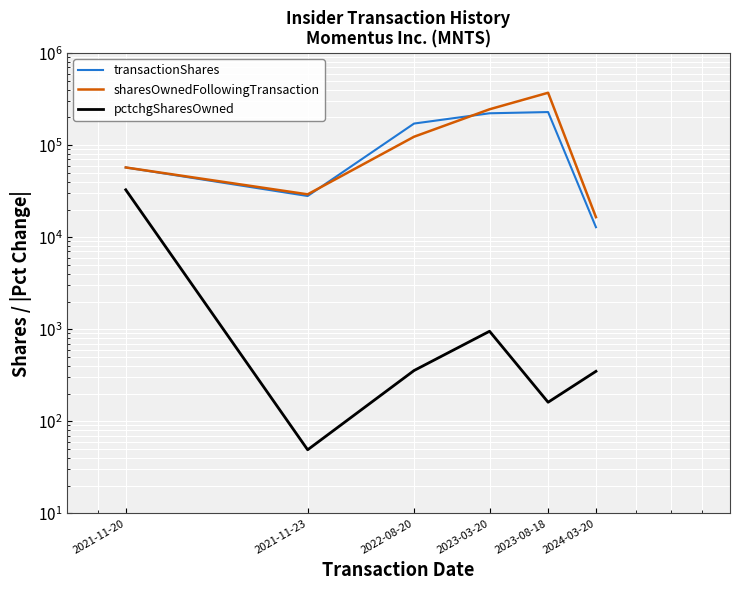

List the series in order of their overall mean, lowest first.

pctchgSharesOwned, transactionShares, sharesOwnedFollowingTransaction